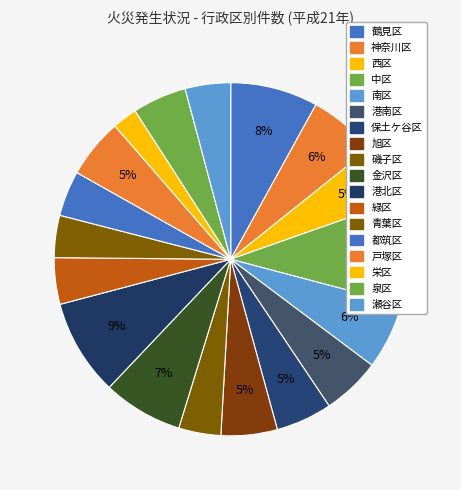

Which slice is the smallest?

栄区